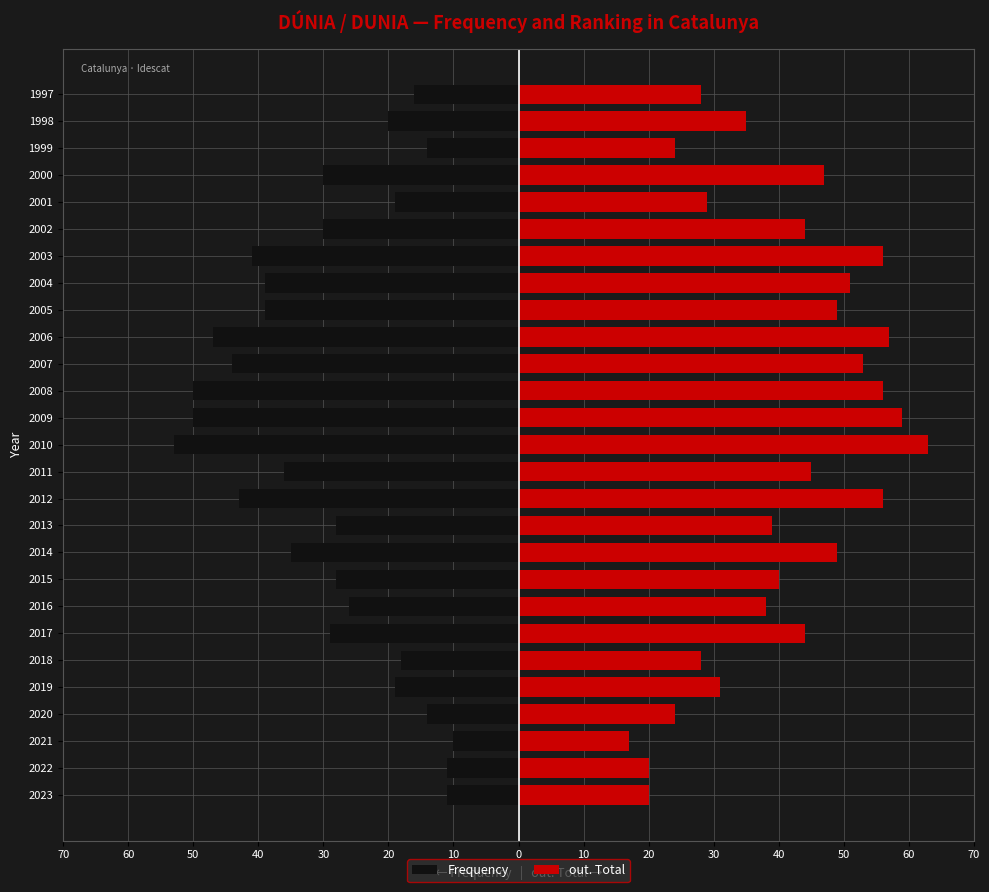

Rank the series by their maximum value, from lowest to highest.

Frequency, out. Total